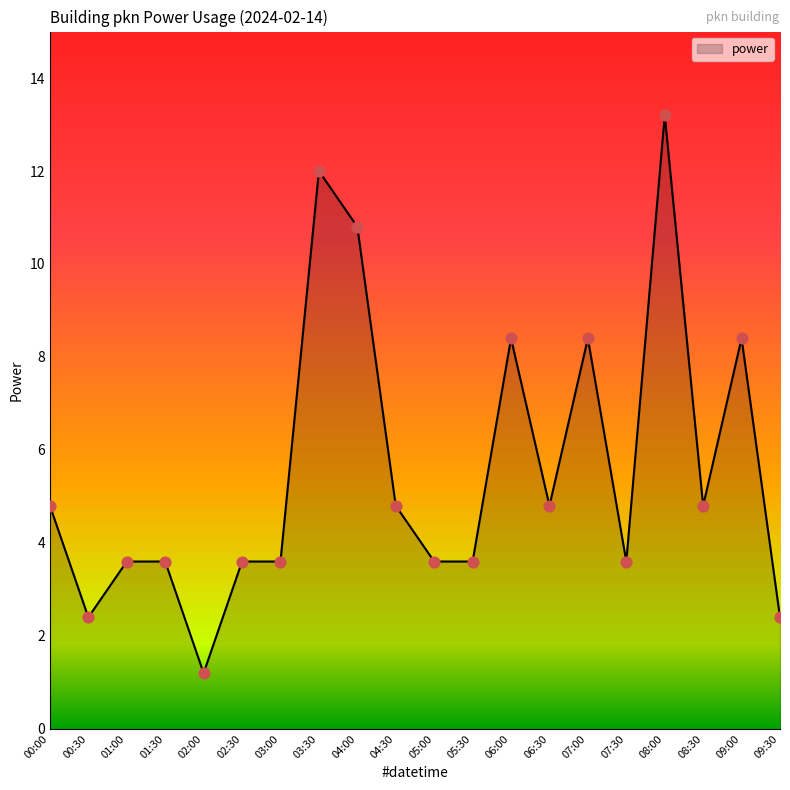

Which has a higher value, 08:00 or 04:00?

08:00